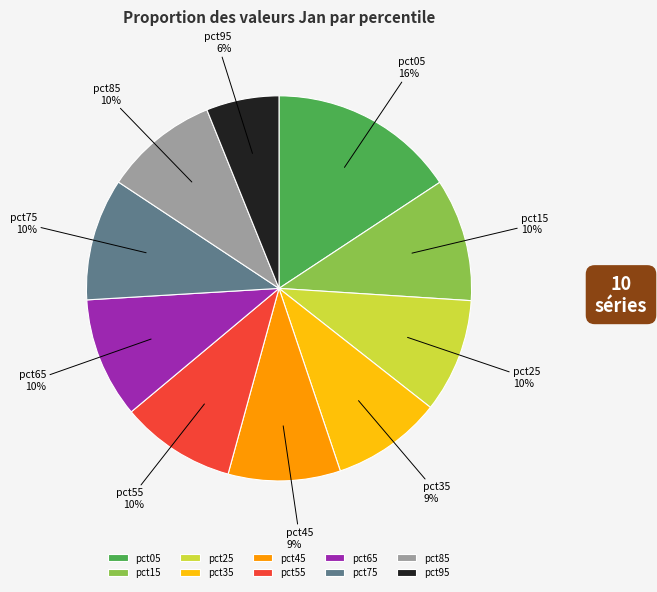

Count the number of slices in the pie.

10